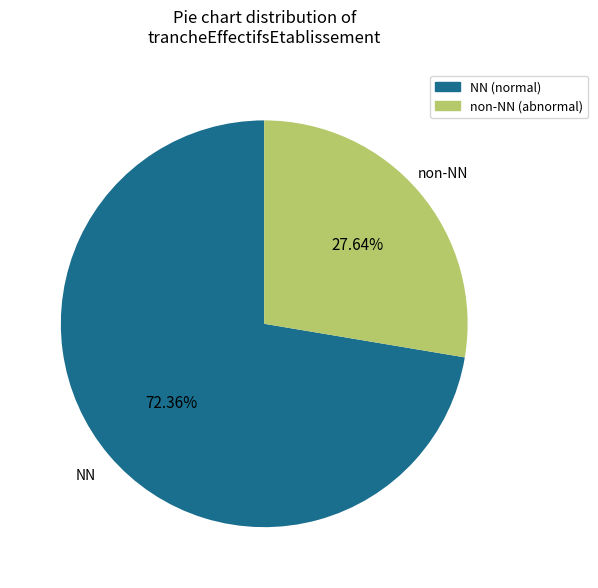

Does any single category account for the majority?

Yes